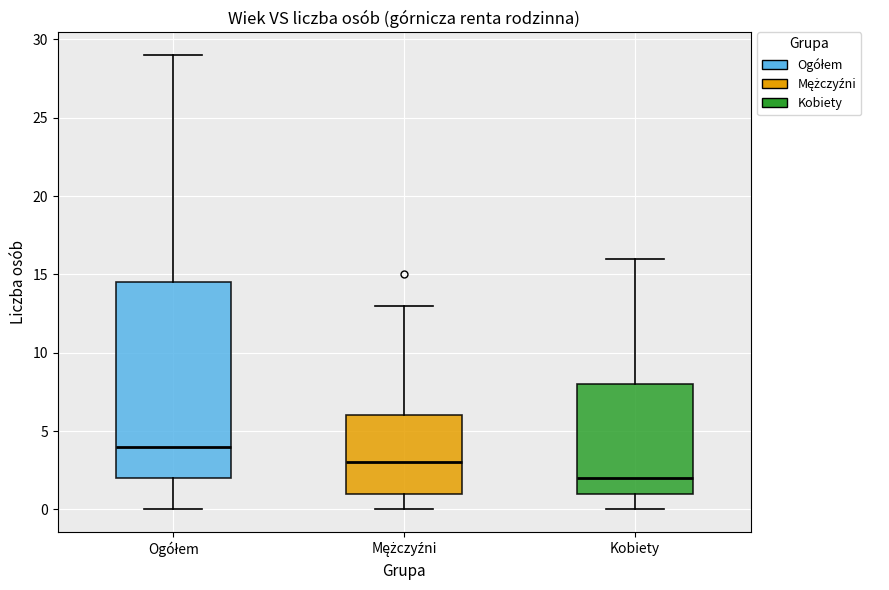

Where does the lower whisker of the box for Mężczyźni end on the y-axis? The values are not printed on the chart, so give them approximately, as read against the axis.

0.0